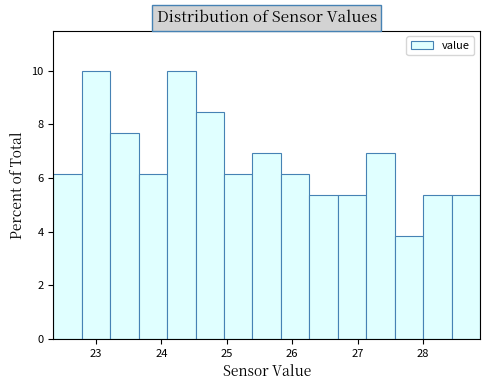

Reading left to right, transcribe this chart: for each bar, give the range it covers on the x-axis and its height. Neither the bar edges nor the heights are printed on the chart, so give them approximately, as read against the axes.

22.4 to 22.8: 6.2
22.8 to 23.2: 10.0
23.2 to 23.7: 7.6
23.7 to 24.1: 6.2
24.1 to 24.5: 10.0
24.5 to 25.0: 8.4
25.0 to 25.4: 6.2
25.4 to 25.8: 7.0
25.8 to 26.3: 6.2
26.3 to 26.7: 5.4
26.7 to 27.1: 5.4
27.1 to 27.6: 7.0
27.6 to 28.0: 3.8
28.0 to 28.4: 5.4
28.4 to 28.9: 5.4